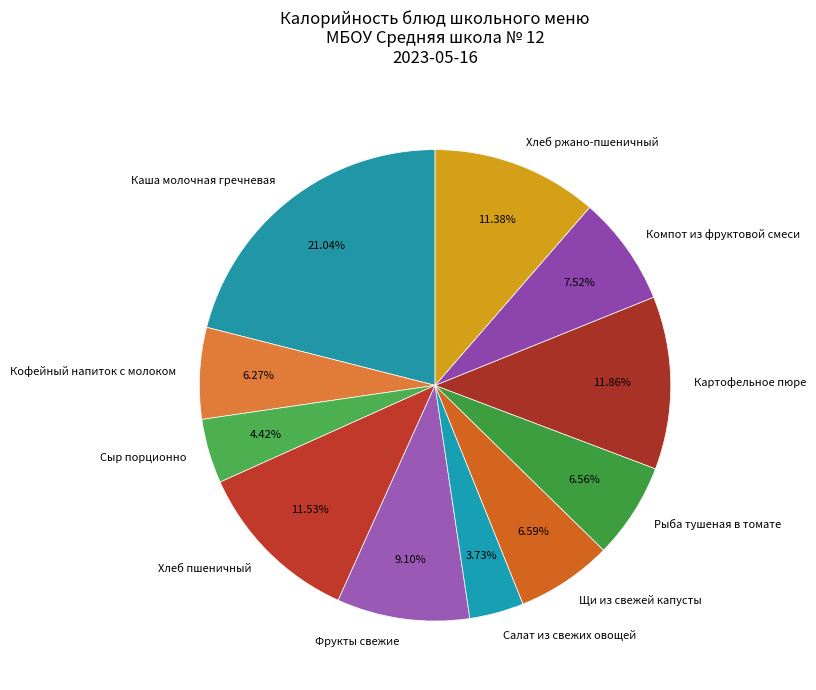

To the nearest percent, what percentage of the pie is Хлеб пшеничный?

12%